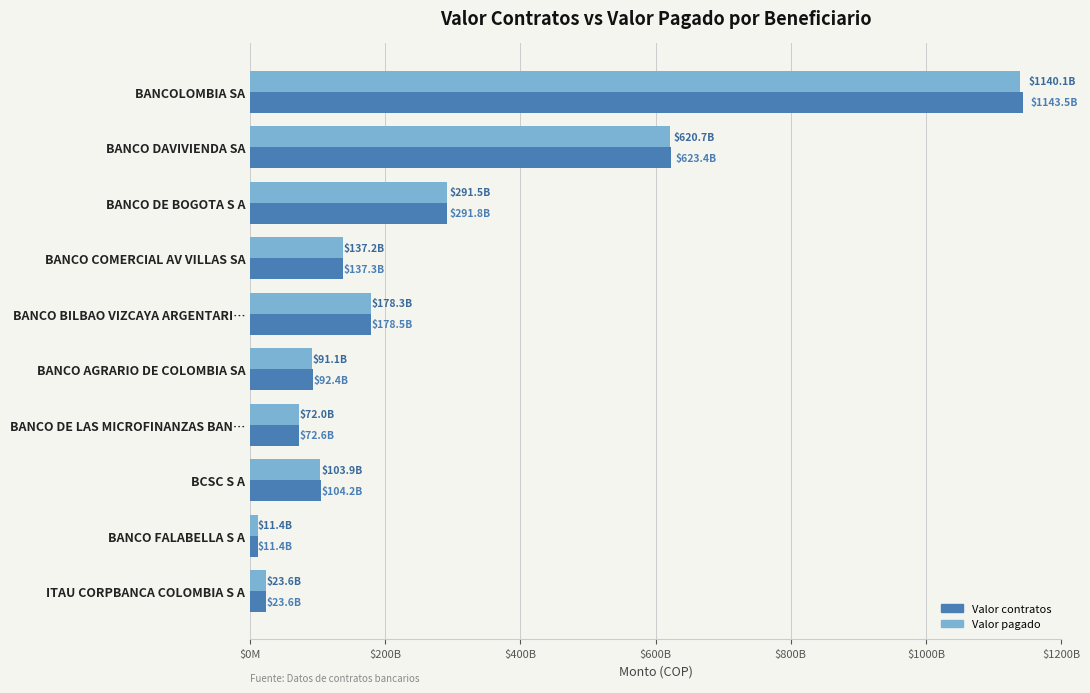

What is the sum of all Valor contratos values?

2678710016400